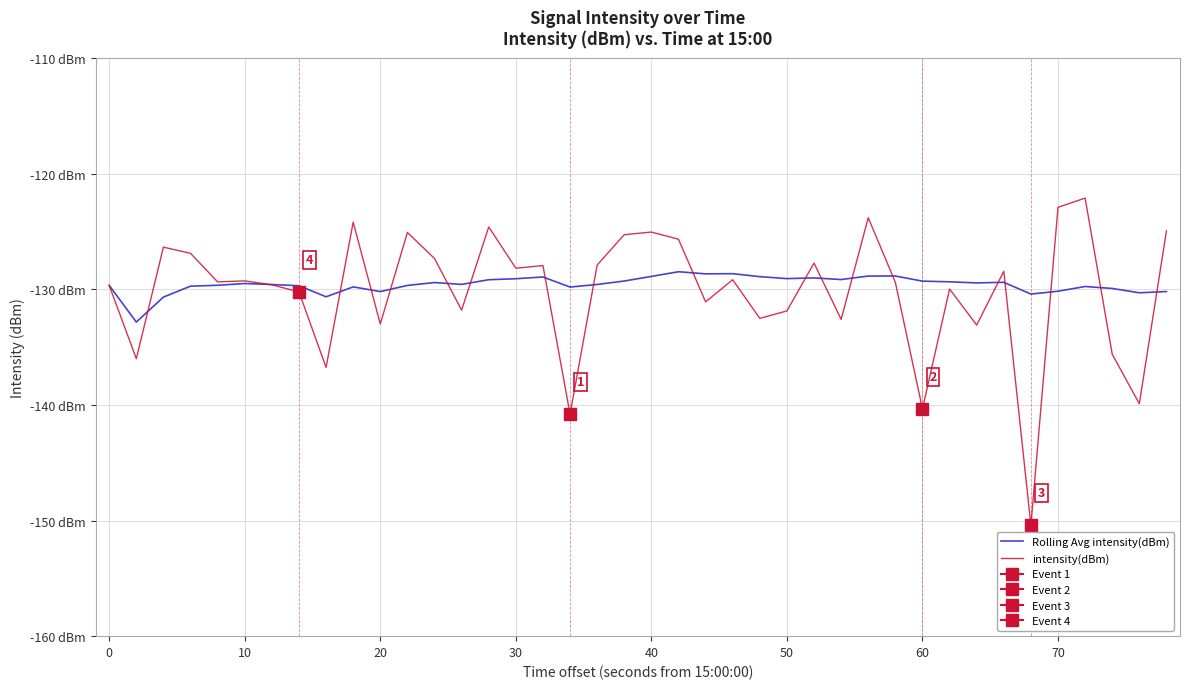

What is the greatest value displayed?

-122.1